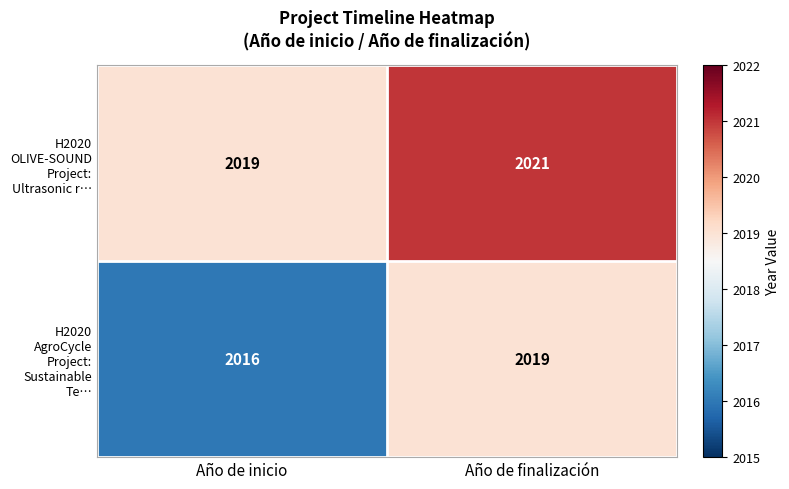

Which series has the largest total across all categories?

H2020 OLIVE-SOUND Project: Ultrasonic r…